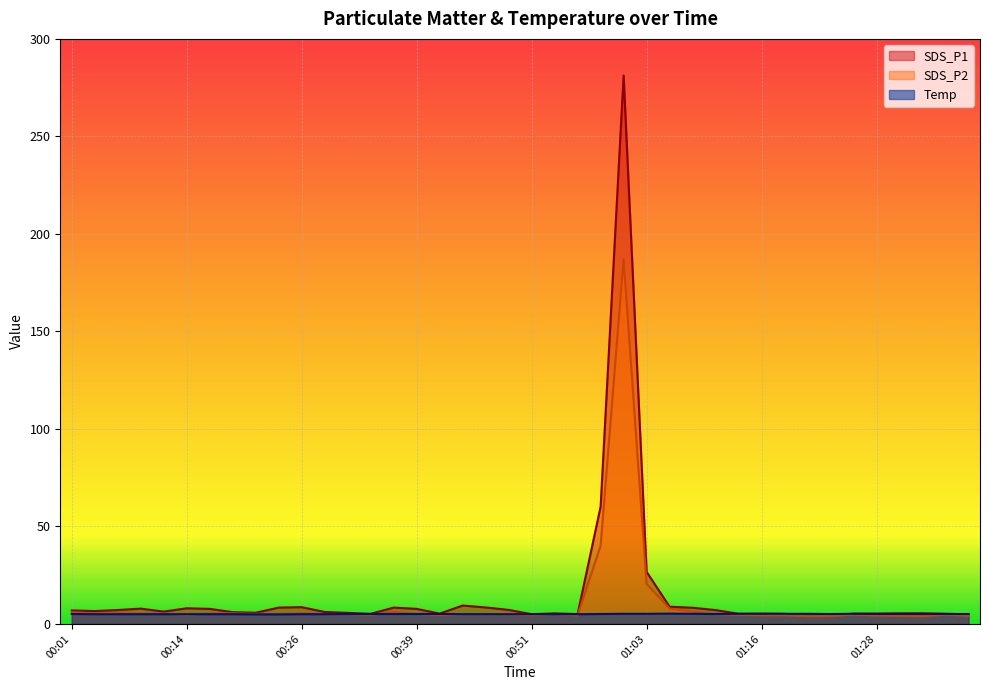

List the series in order of their peak value, highest first.

SDS_P1, SDS_P2, Temp